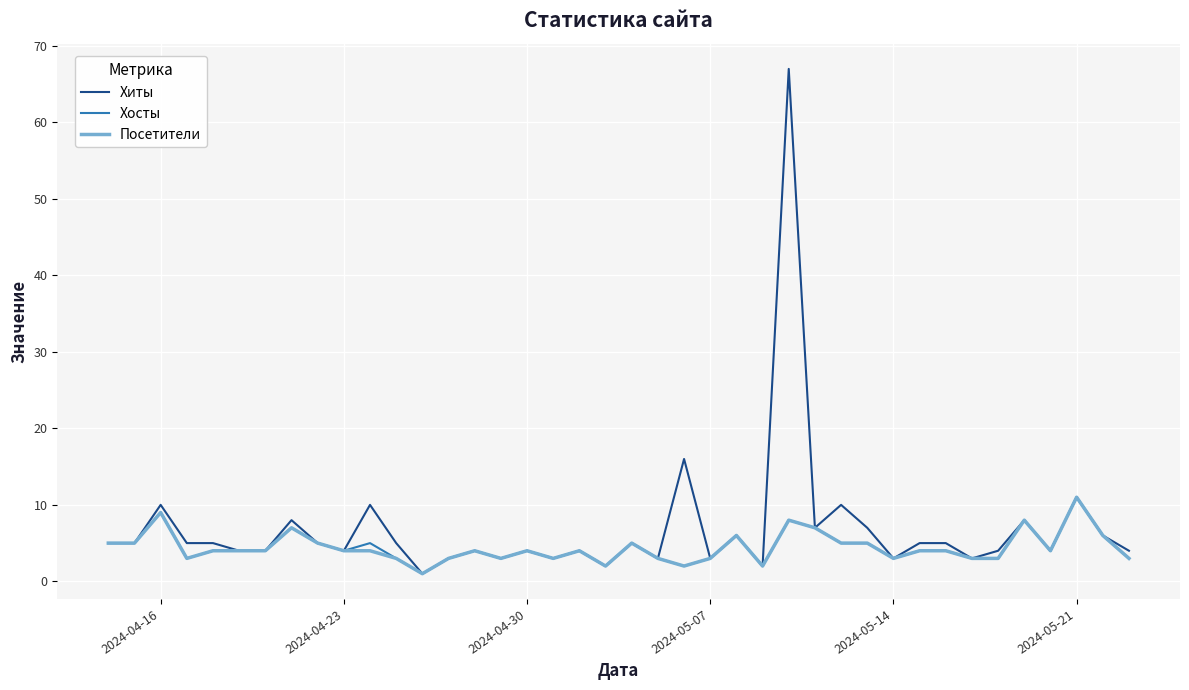

Which series has the largest total across all categories?

Хиты